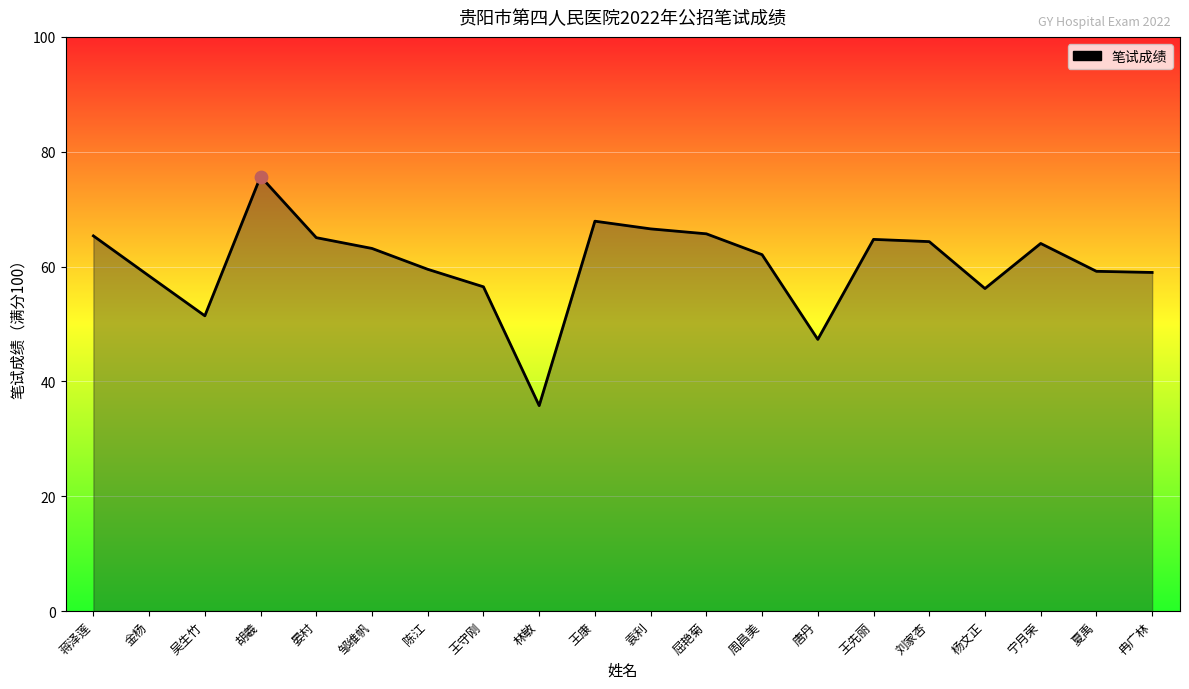

Approximately how many times larger is the value at 晏村 compared to 周昌美?

1.0